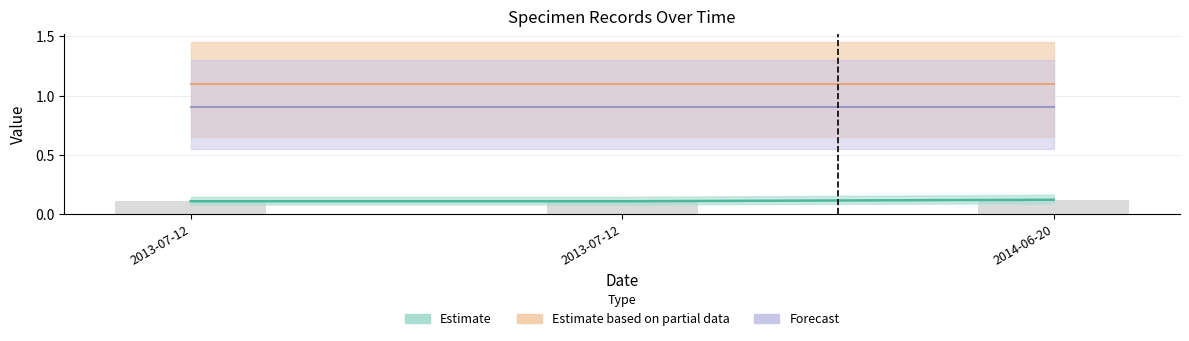

Which label corresponds to the smallest value in the chart?

2013-07-12